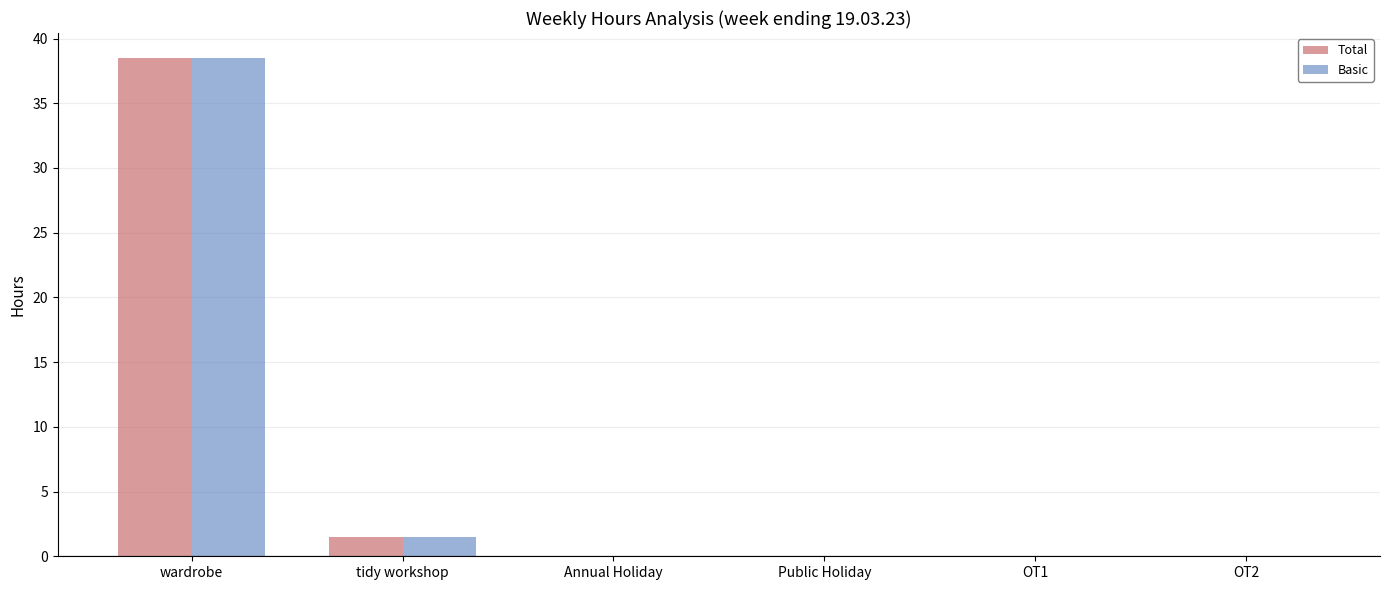

Reading left to right, list all the values displayed in this chart.

Total: wardrobe=38.5	tidy workshop=1.5	Annual Holiday=0.0	Public Holiday=0.0	OT1=0.0	OT2=0.0
Basic: wardrobe=38.5	tidy workshop=1.5	Annual Holiday=0.0	Public Holiday=0.0	OT1=0.0	OT2=0.0